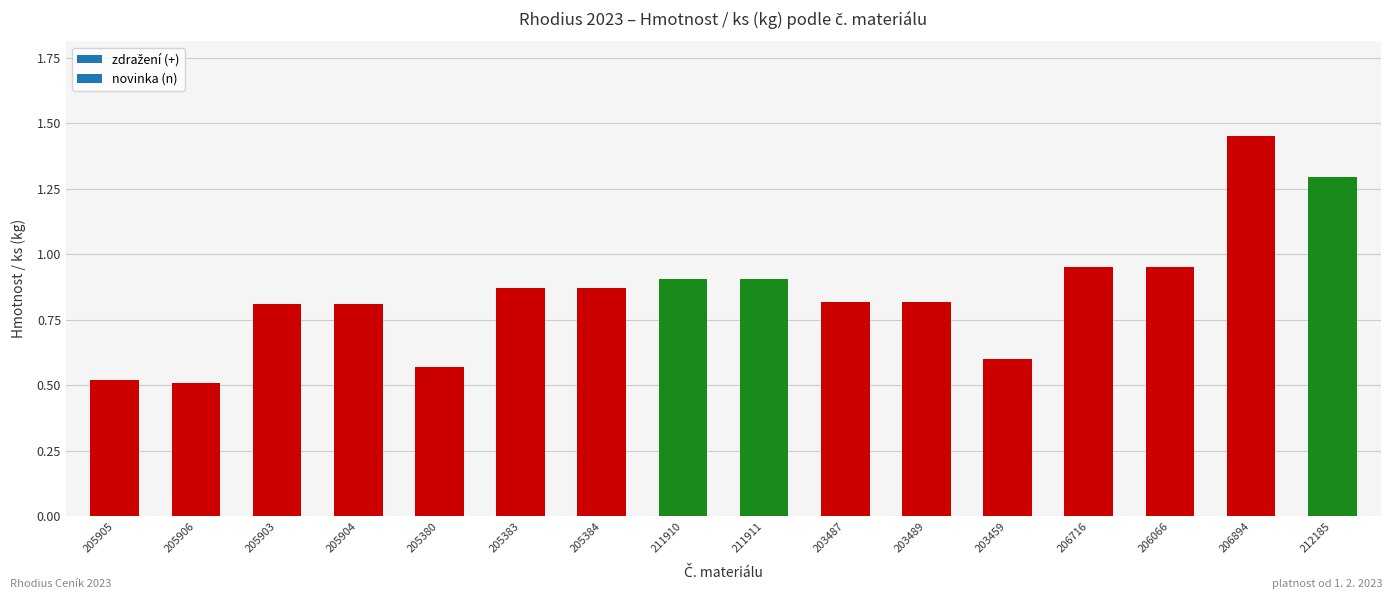

What is the sum of all values?

13.7